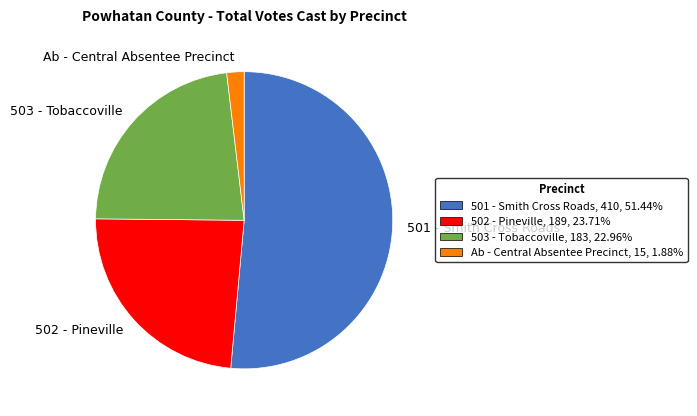

Do Ab - Central Absentee Precinct and 503 - Tobaccoville together represent more than half of the pie?

No